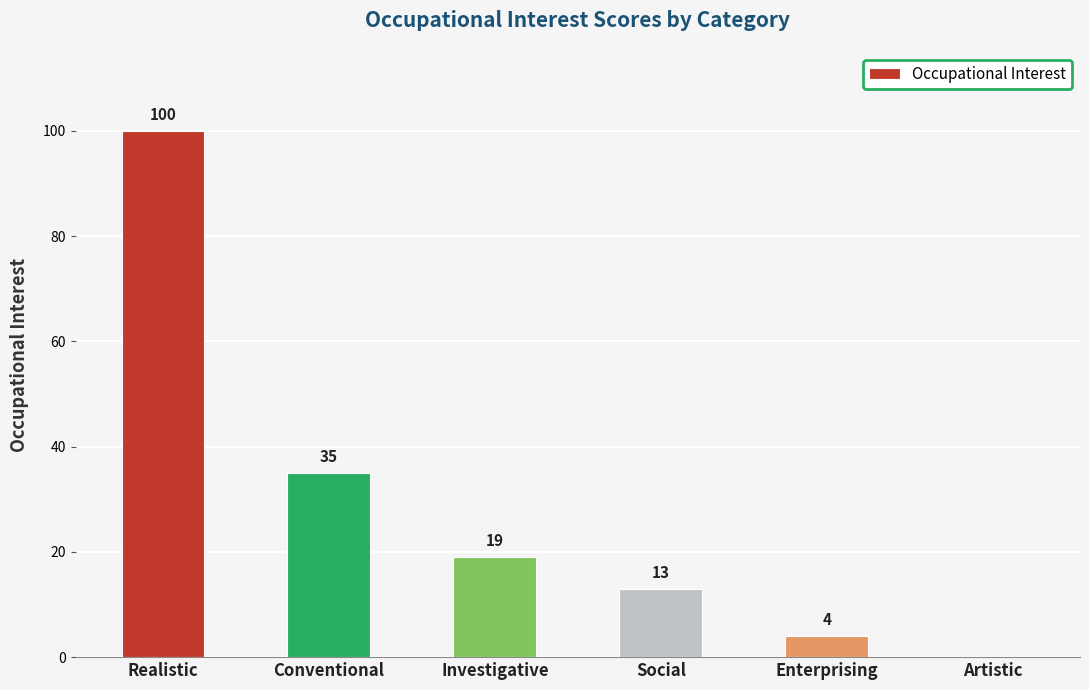

What is the sum of the values at Enterprising and Social?

17